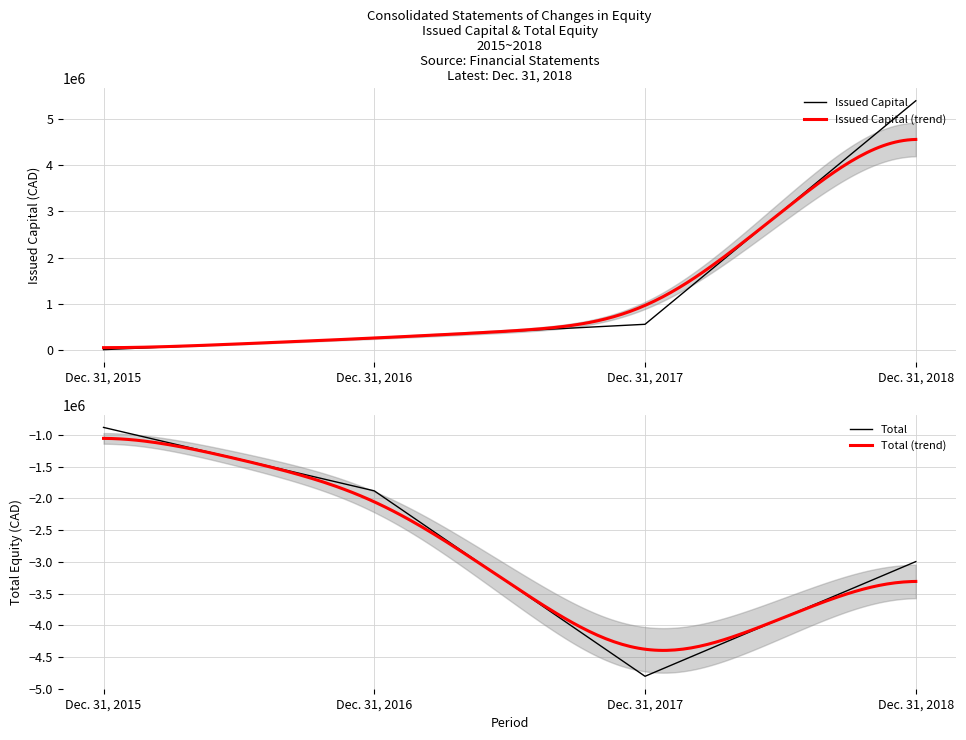

At which label does Total reach its minimum?

Dec. 31, 2017